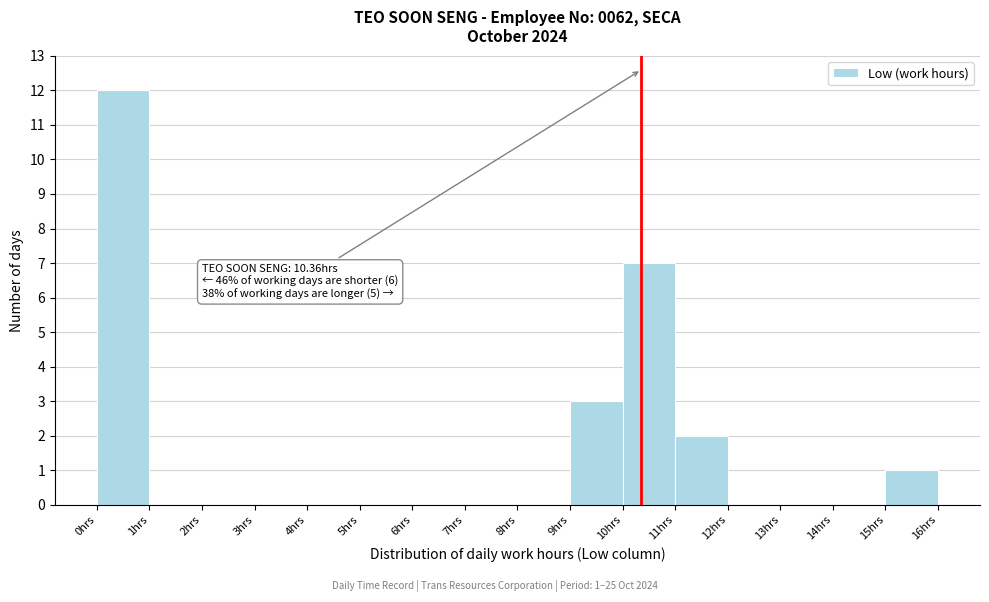

Over which range of the x-axis is the bar tallest?

0 to 1